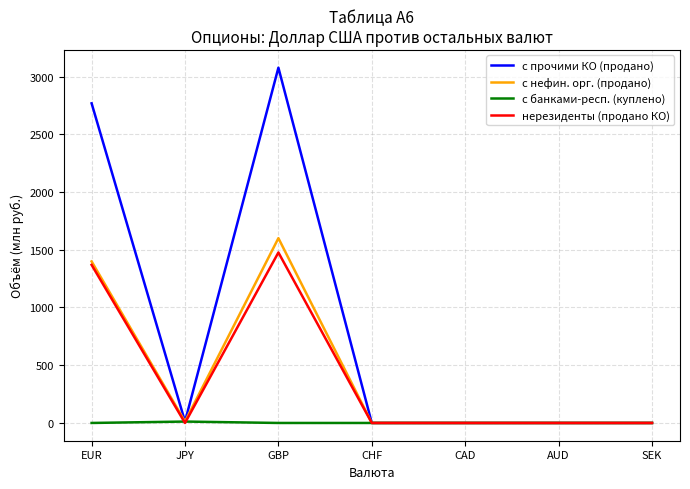

Is this an area chart (filled region under the line)?

No